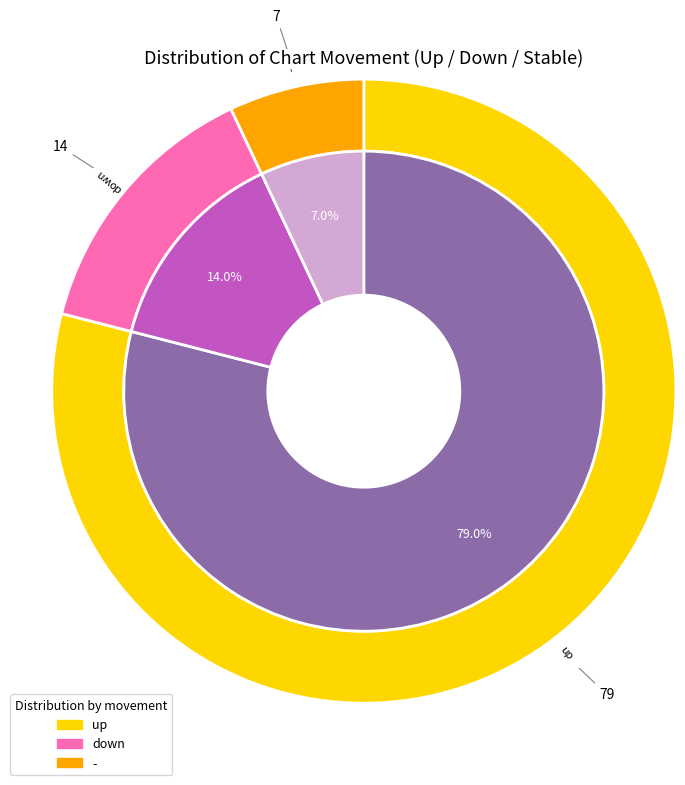

What percentage is NOT represented by -?

93.0%